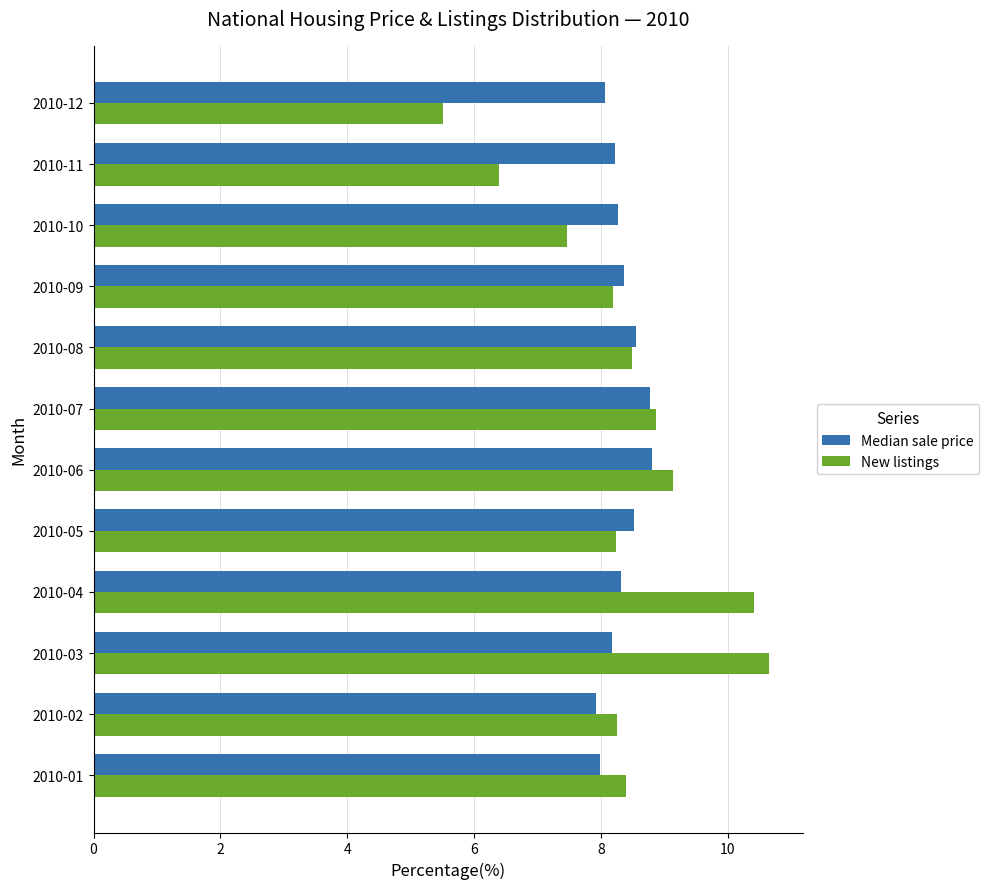

Which category has the lowest value in the New listings series?

2010-12